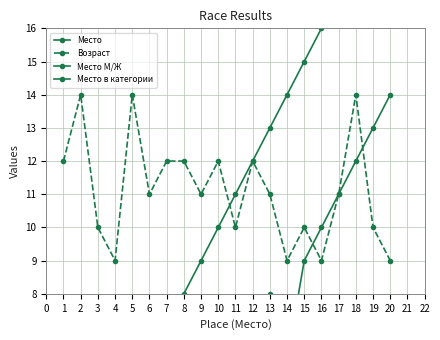

True or false: Место в категории has more than 1 interior local peaks.

True